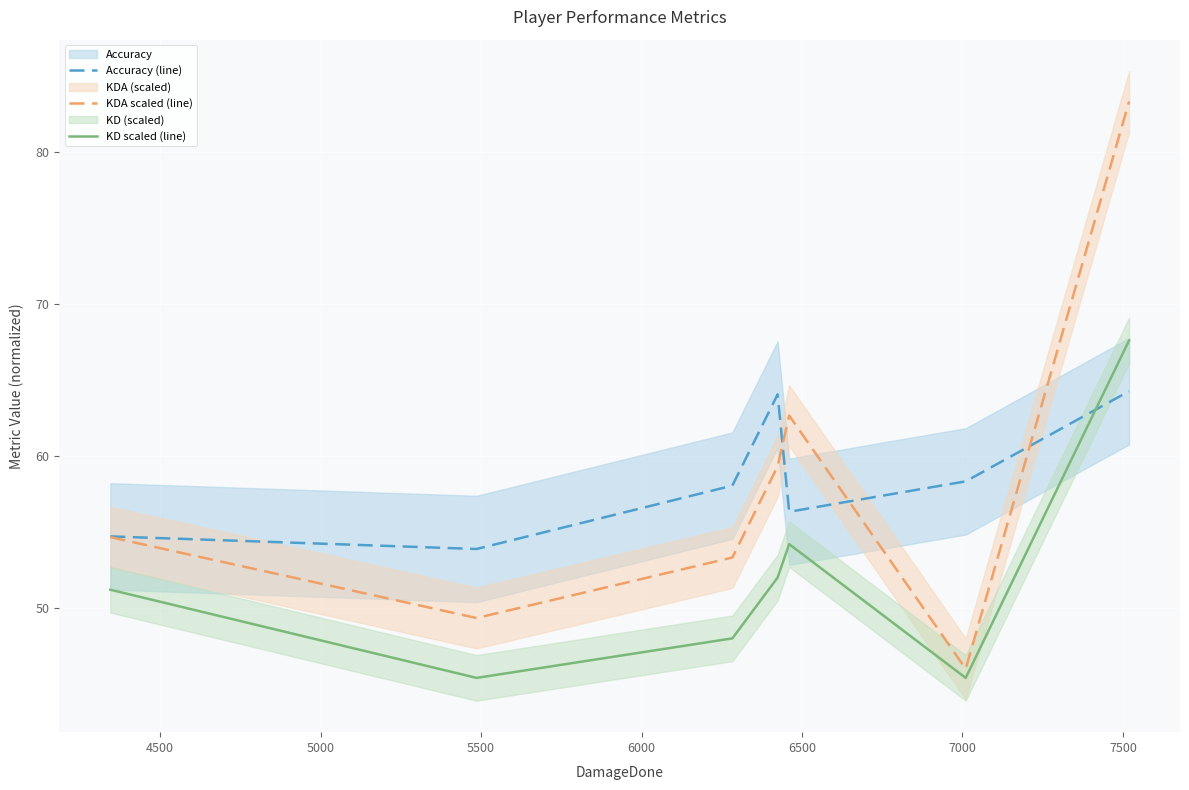

What is the maximum value for KDA scaled (line)?

83.3